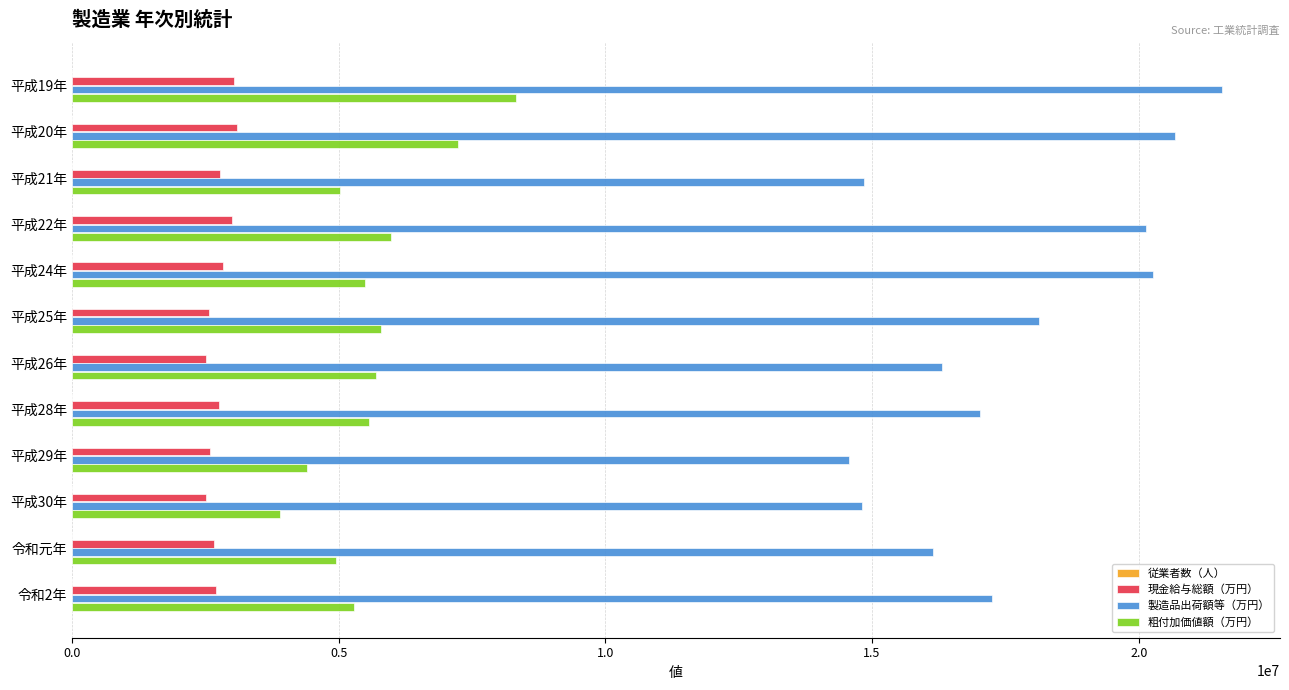

Which series changed the most between 平成19年 and 平成30年?

製造品出荷額等（万円）